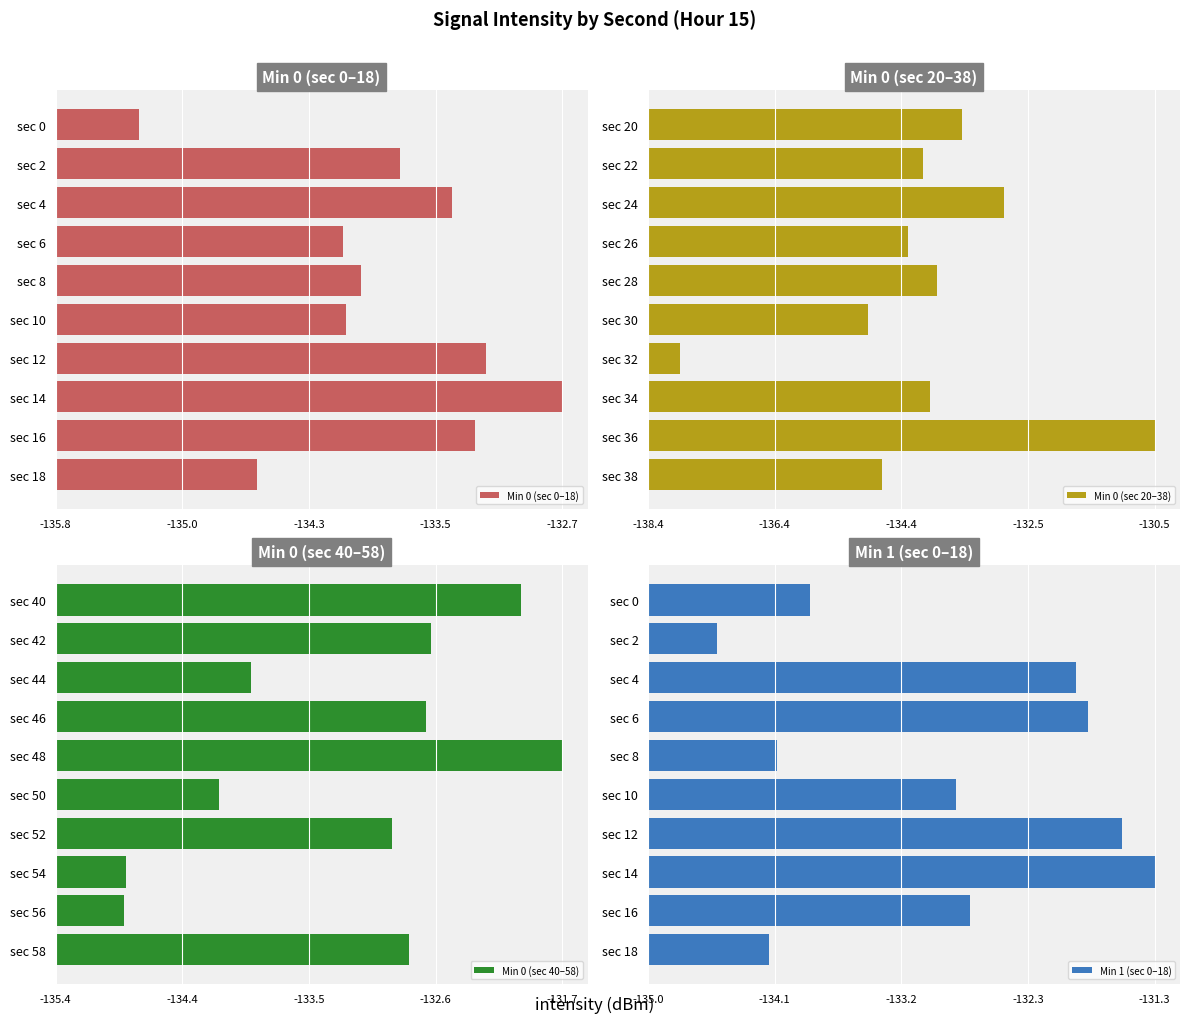

What are all the series names shown in the legend?

Min 0 (sec 0–18), Min 0 (sec 20–38), Min 0 (sec 40–58), Min 1 (sec 0–18)